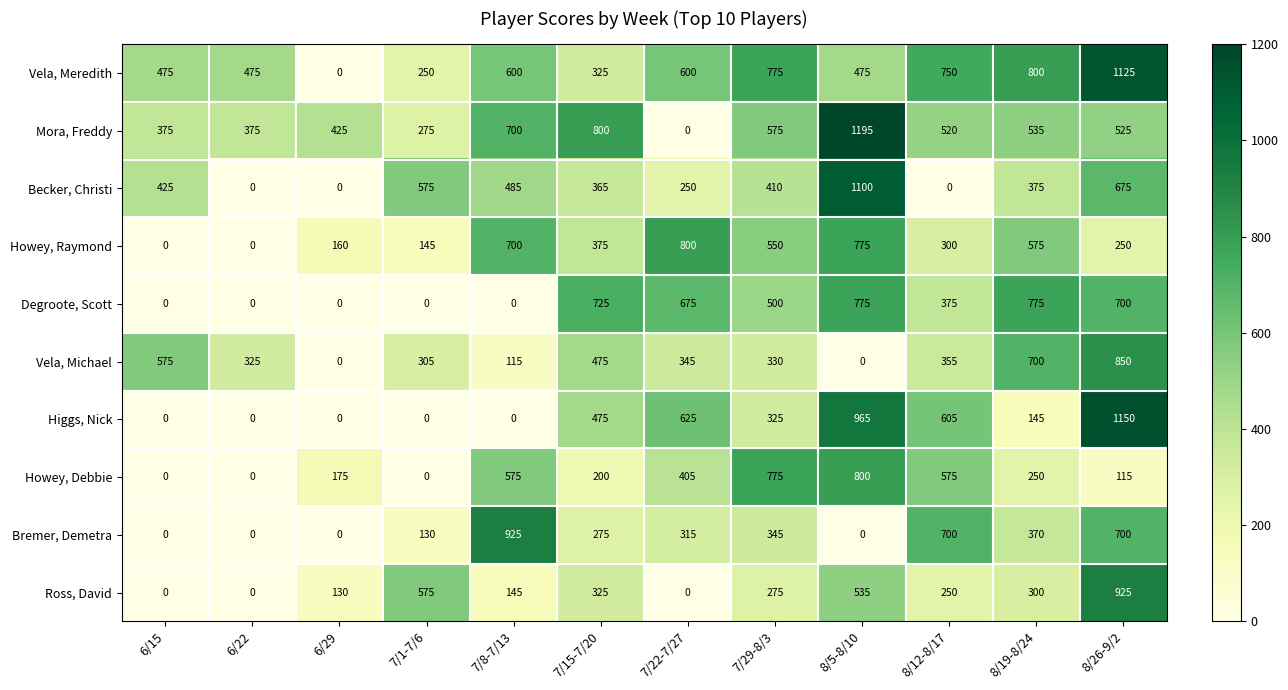

What is the approximate value of Degroote, Scott at 7/15-7/20?

725